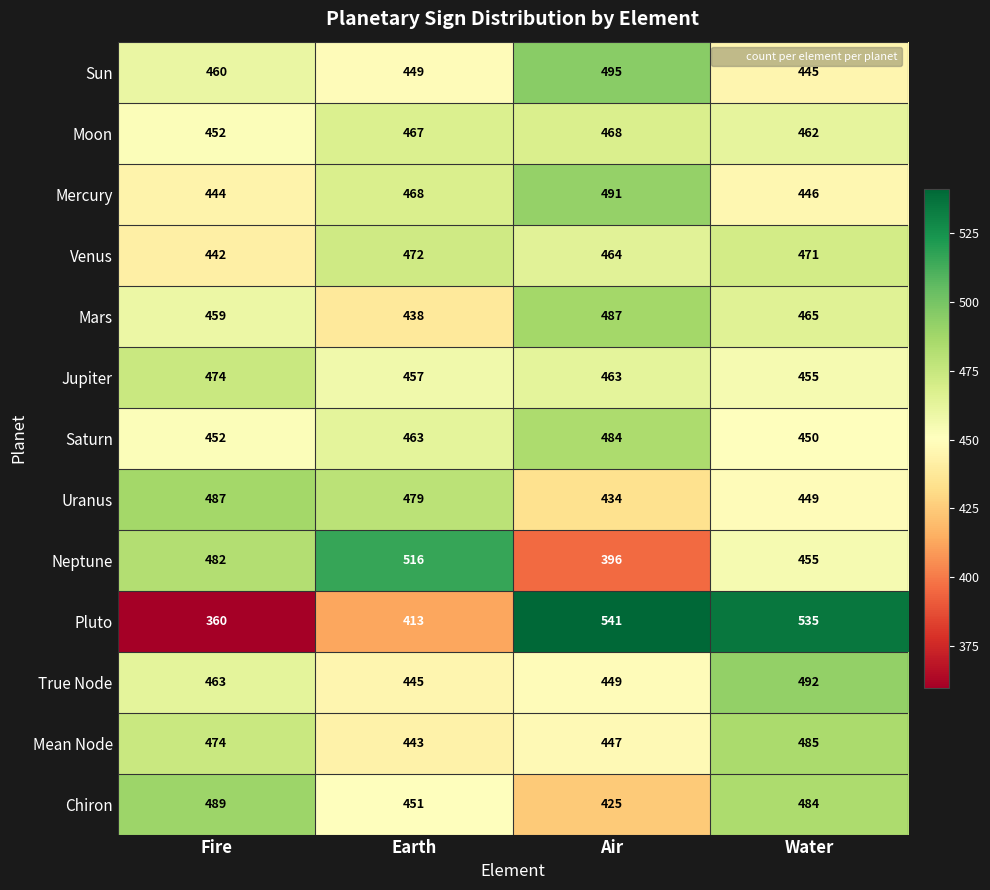

Is it true that Uranus equals 449 at Water?

True